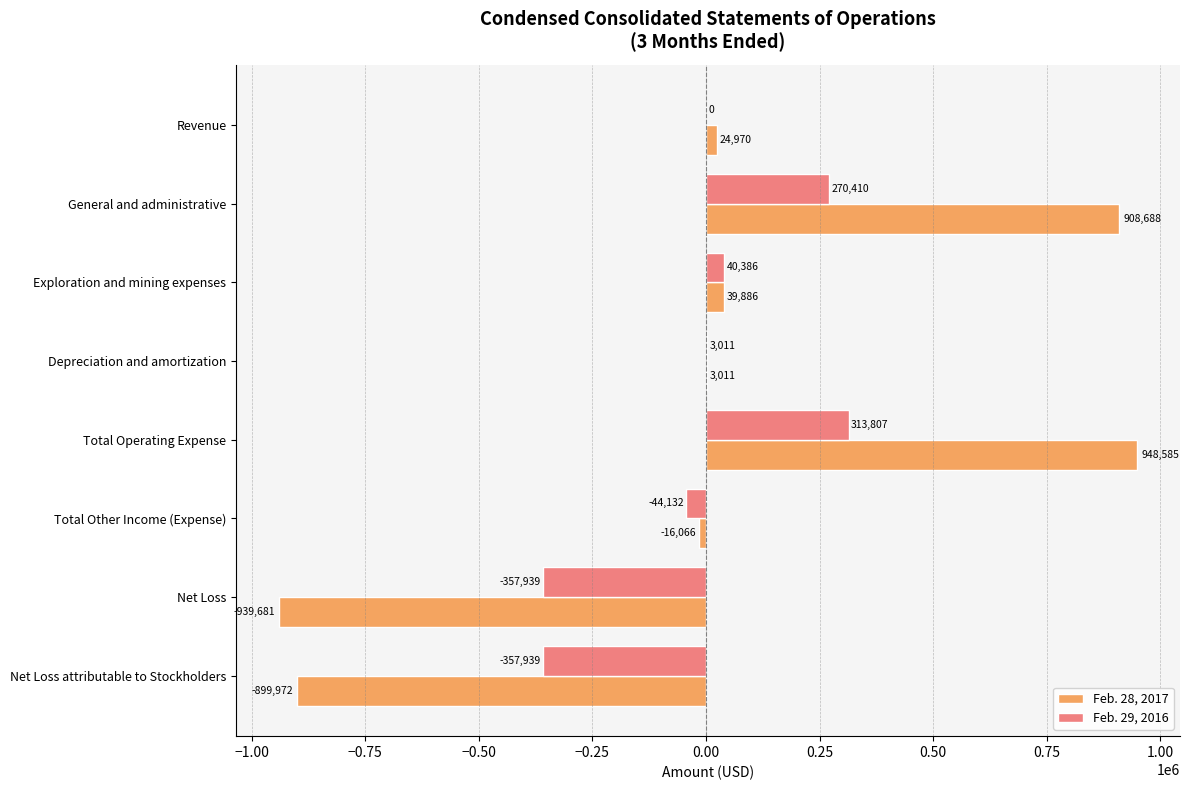

How many distinct data groups are displayed?

2